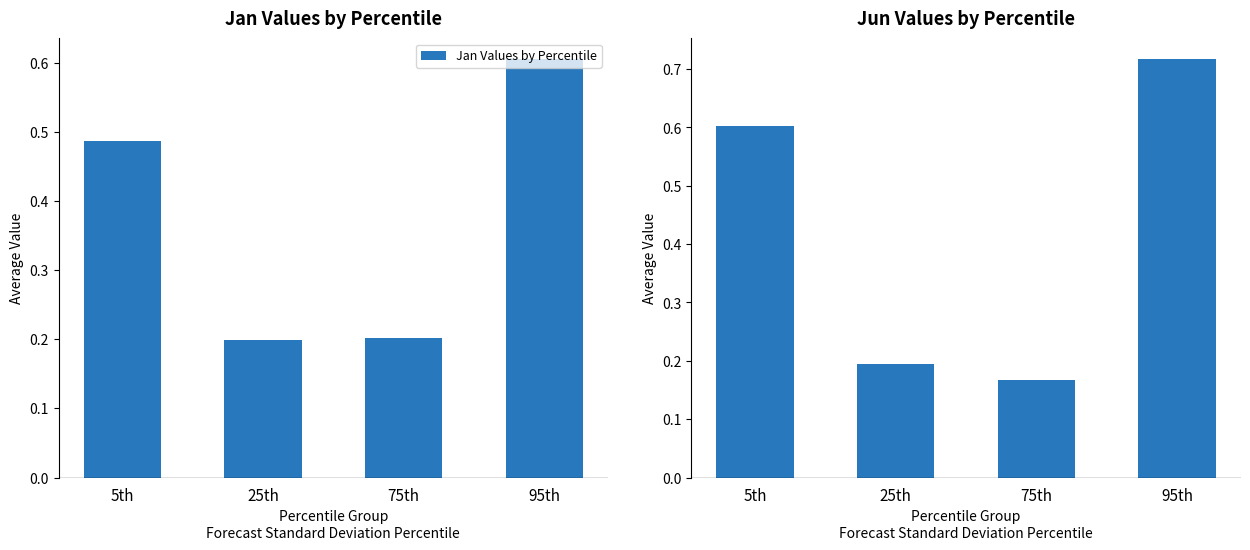

Is the value of Jun Values by Percentile at 25th greater than the value of Jan Values by Percentile at 25th?

No